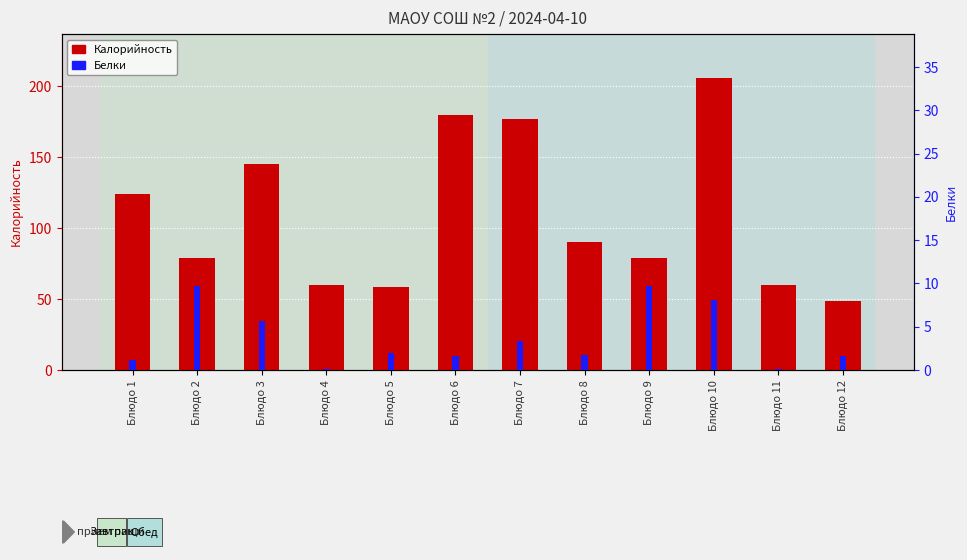

Which series has the largest range (max minus min)?

Калорийность